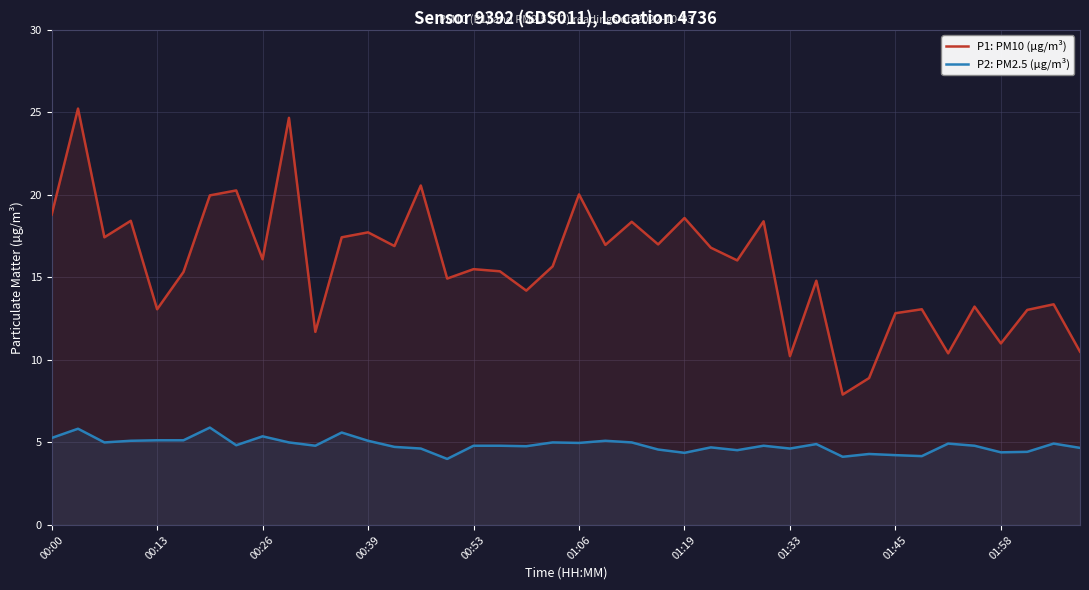

What is the maximum value for P2: PM2.5 (µg/m³)?

5.9